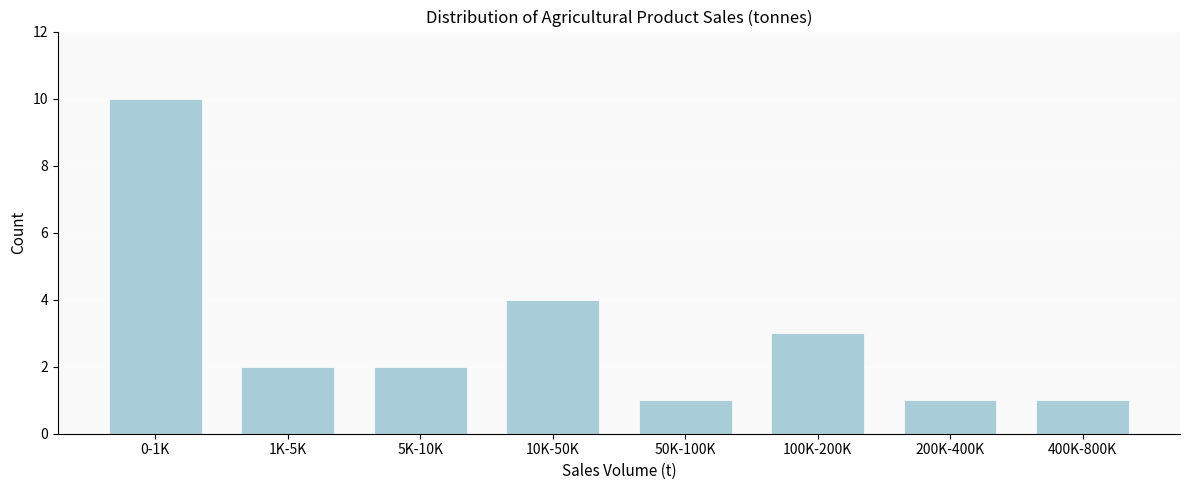

Reading left to right, extract all data points from this chart.

0-1K=10	1K-5K=2	5K-10K=2	10K-50K=4	50K-100K=1	100K-200K=3	200K-400K=1	400K-800K=1